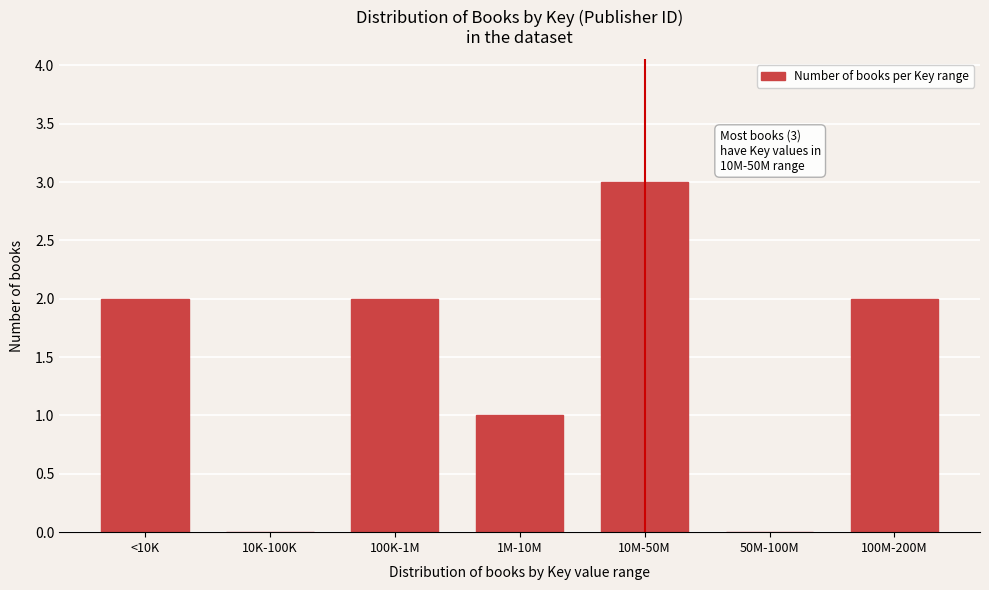

Reading left to right, list all the values displayed in this chart.

<10K=2	10K-100K=0	100K-1M=2	1M-10M=1	10M-50M=3	50M-100M=0	100M-200M=2